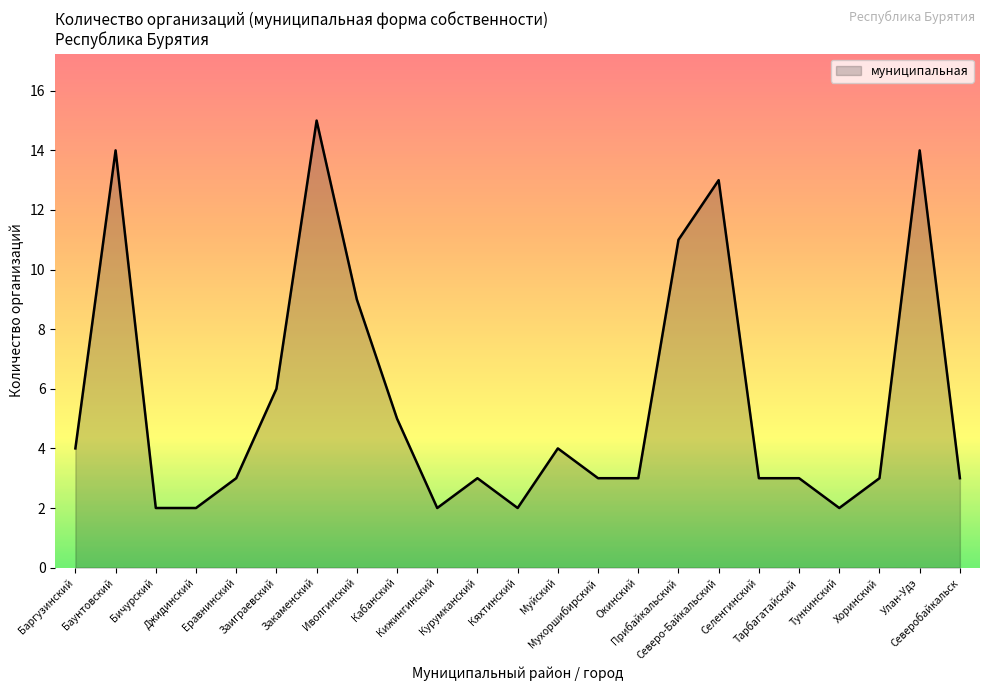

Reading right to left, extract all data points from this chart.

3	14	3	2	3	3	13	11	3	3	4	2	3	2	5	9	15	6	3	2	2	14	4